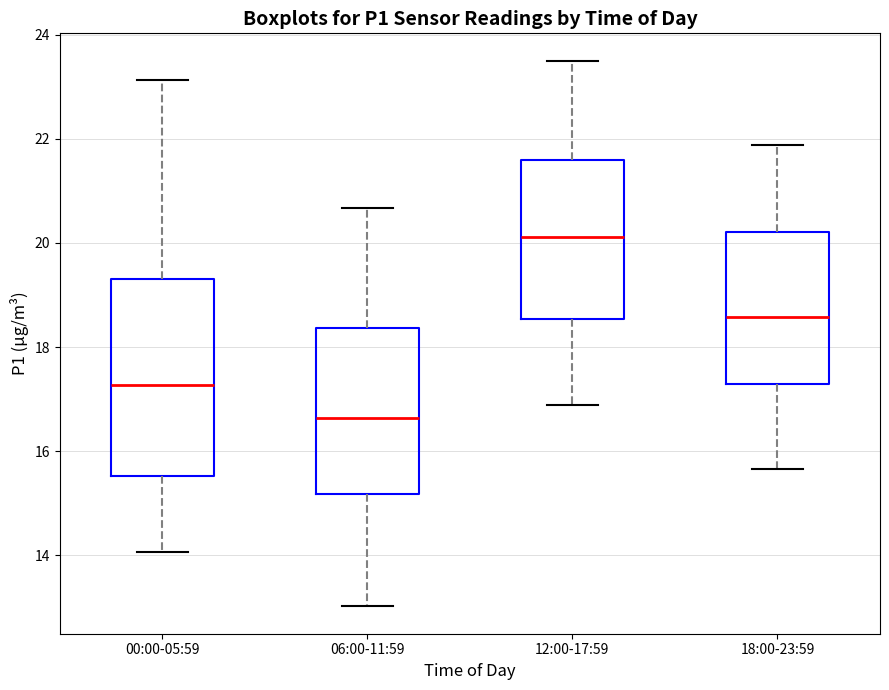

Where does the lower whisker of the box for 00:00-05:59 end on the y-axis? The values are not printed on the chart, so give them approximately, as read against the axis.

14.0